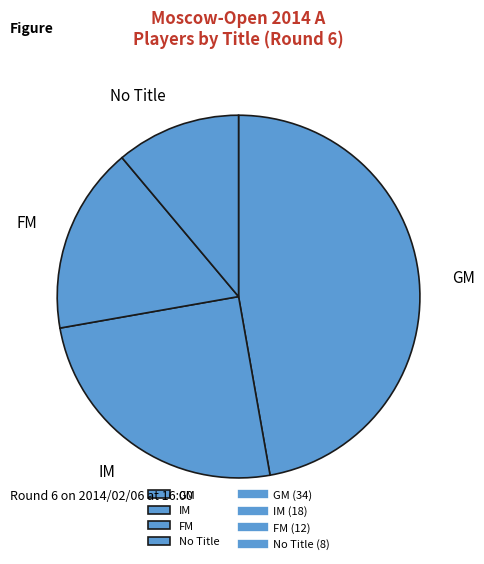

Does No Title account for over 50% of the chart?

No